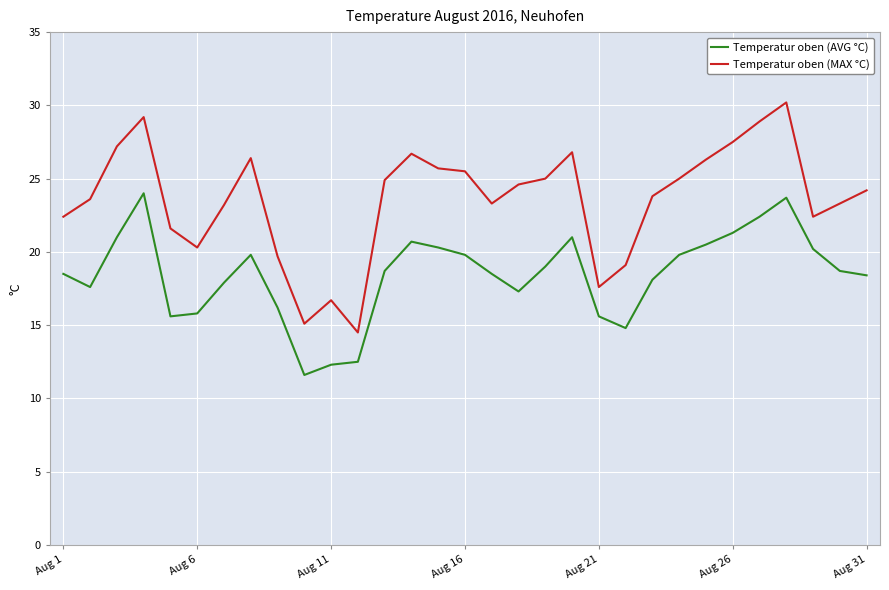

Which series has the widest spread of values?

Temperatur oben (MAX °C)